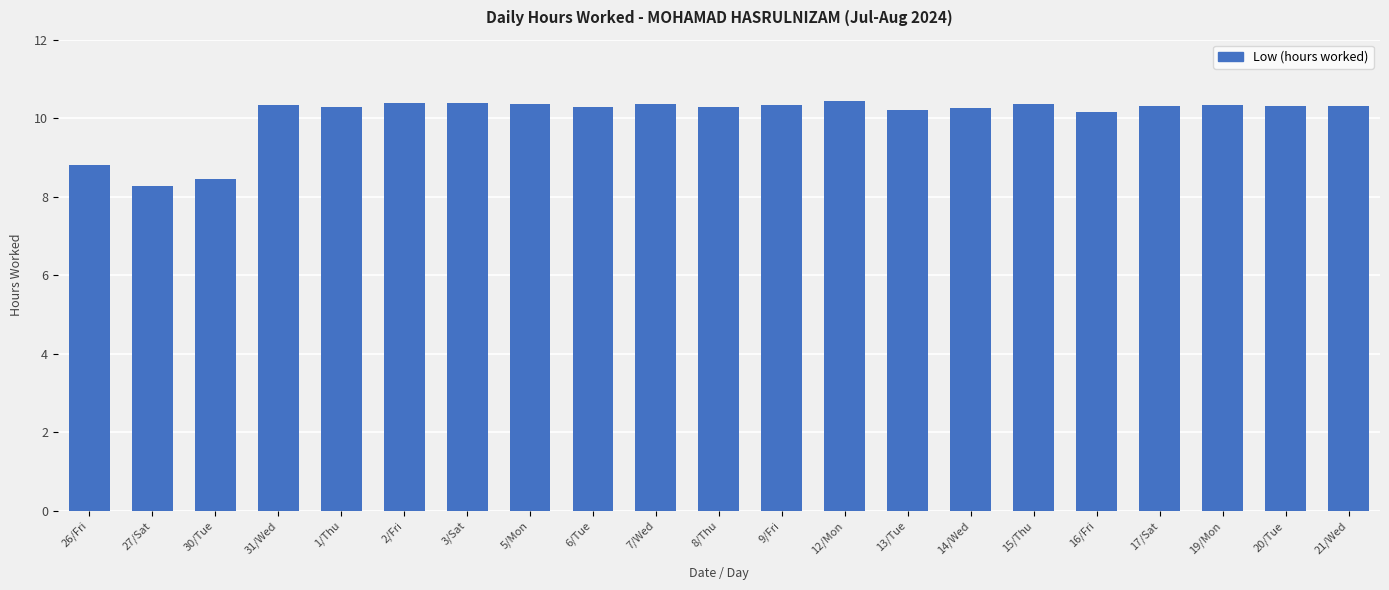

Where is the data nearest to the value 9?

26/Fri